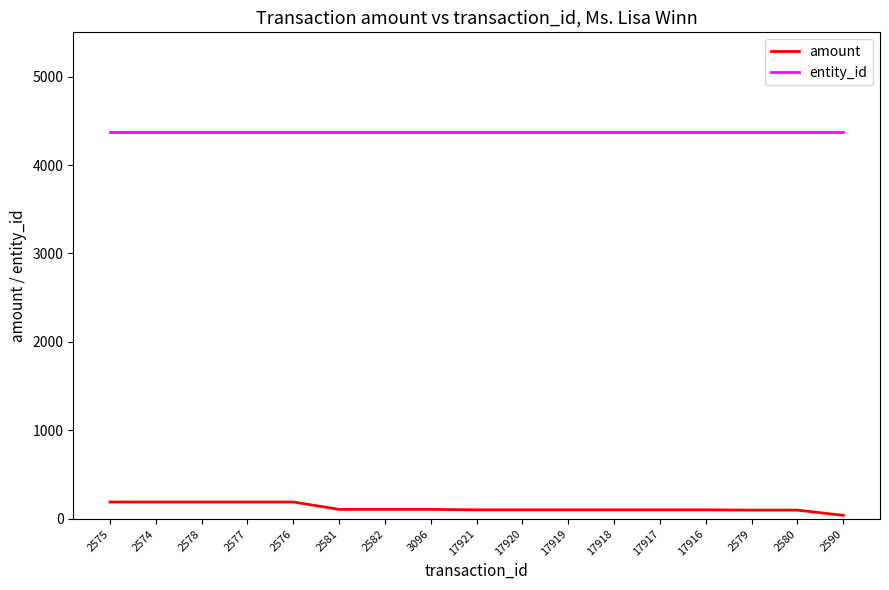

What is the minimum value for entity_id?

4377.0